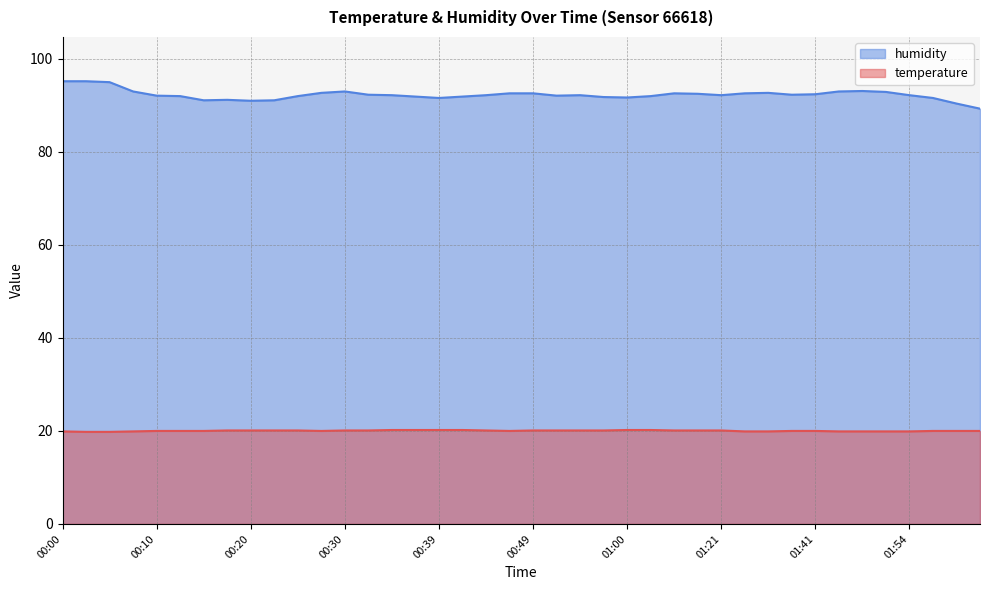

What is the difference between the highest and lowest values at 01:21?

72.1